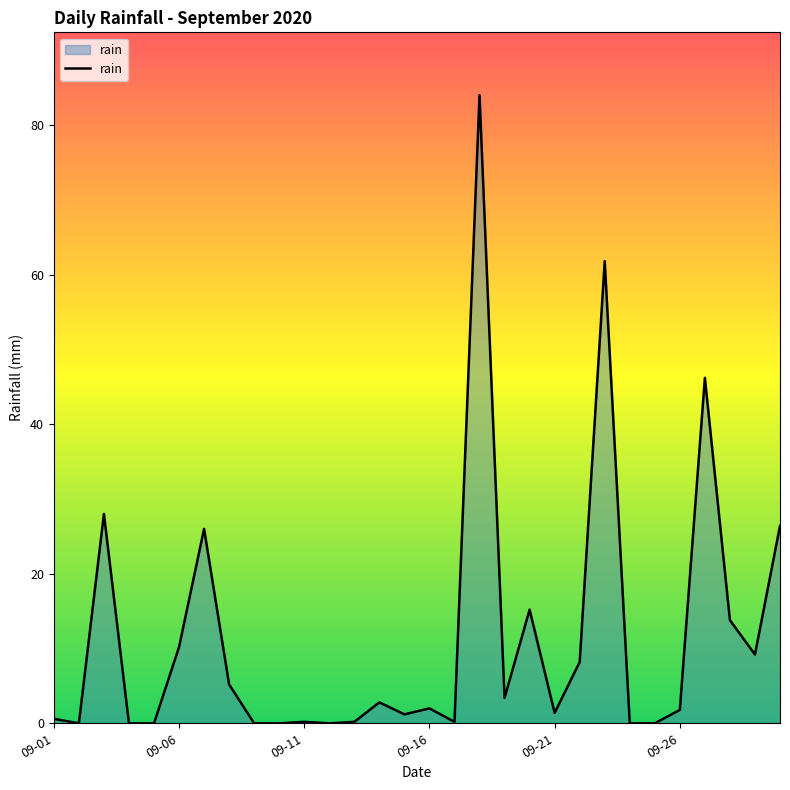

What is the difference between the maximum and minimum values?

84.0